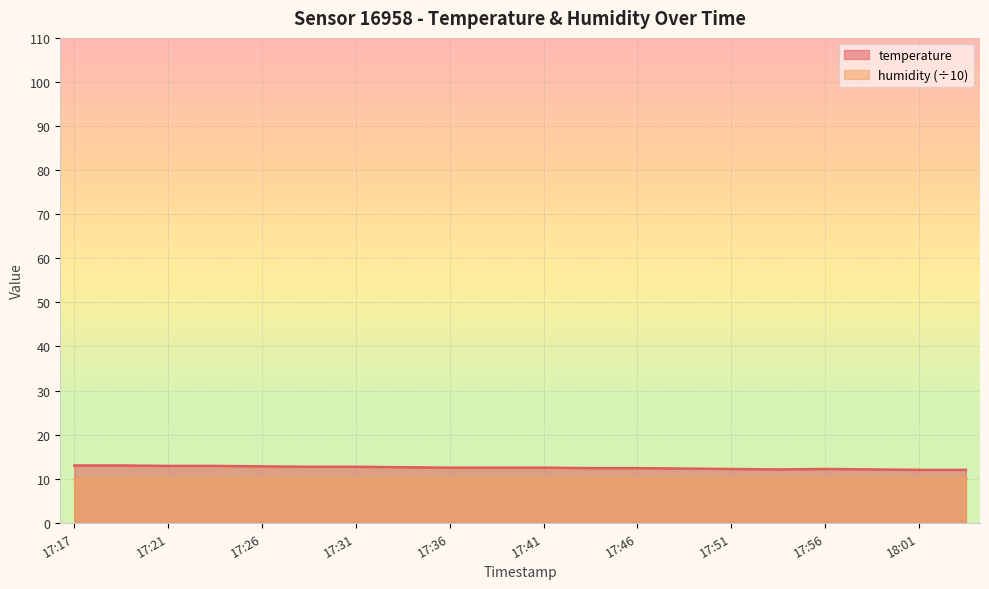

What is the label of the 14th point from the left?

17:48